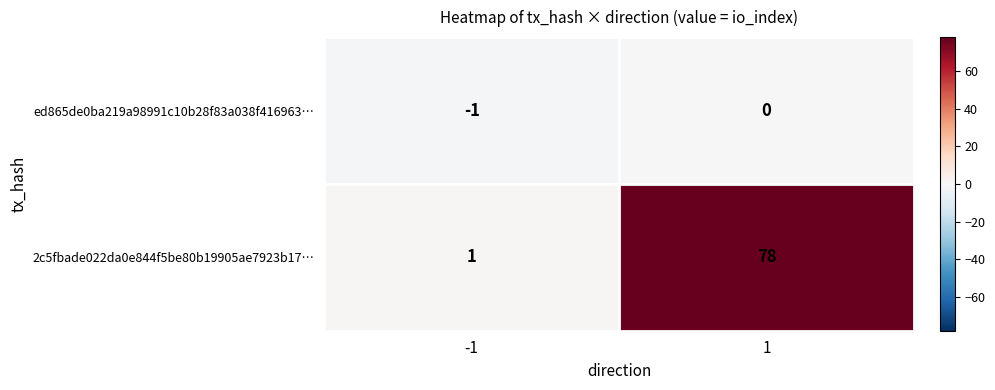

What is the sum of all 2c5fbade022da0e844f5be80b19905ae7923b17… values?

79